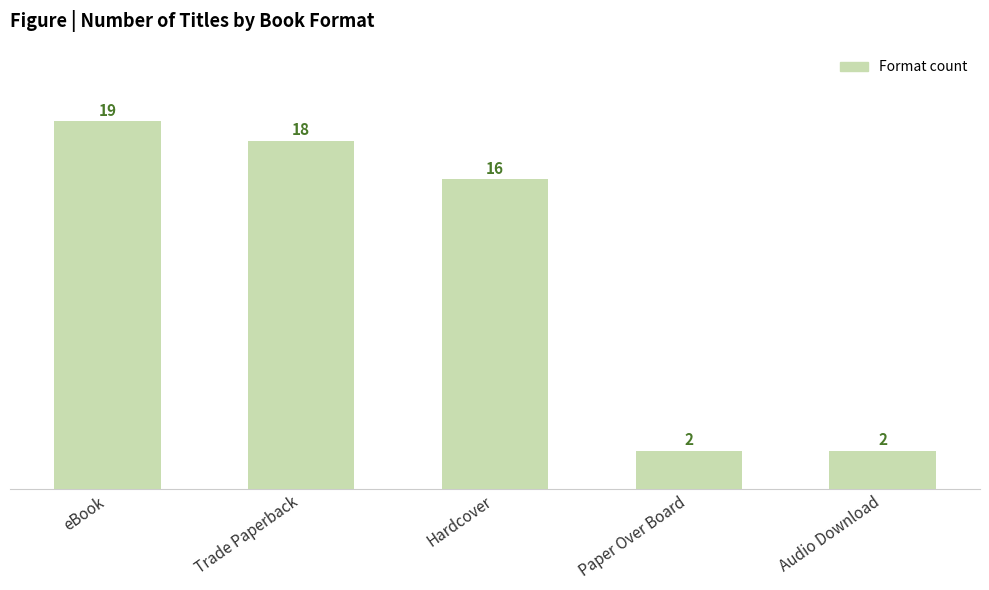

What is the change in value from eBook to Audio Download?

-17